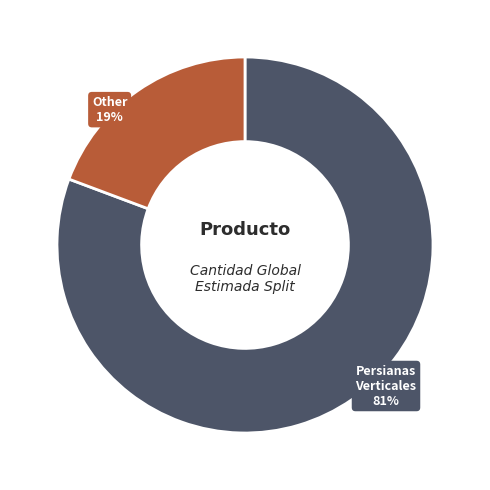

To the nearest percent, what is the average slice percentage?

50%